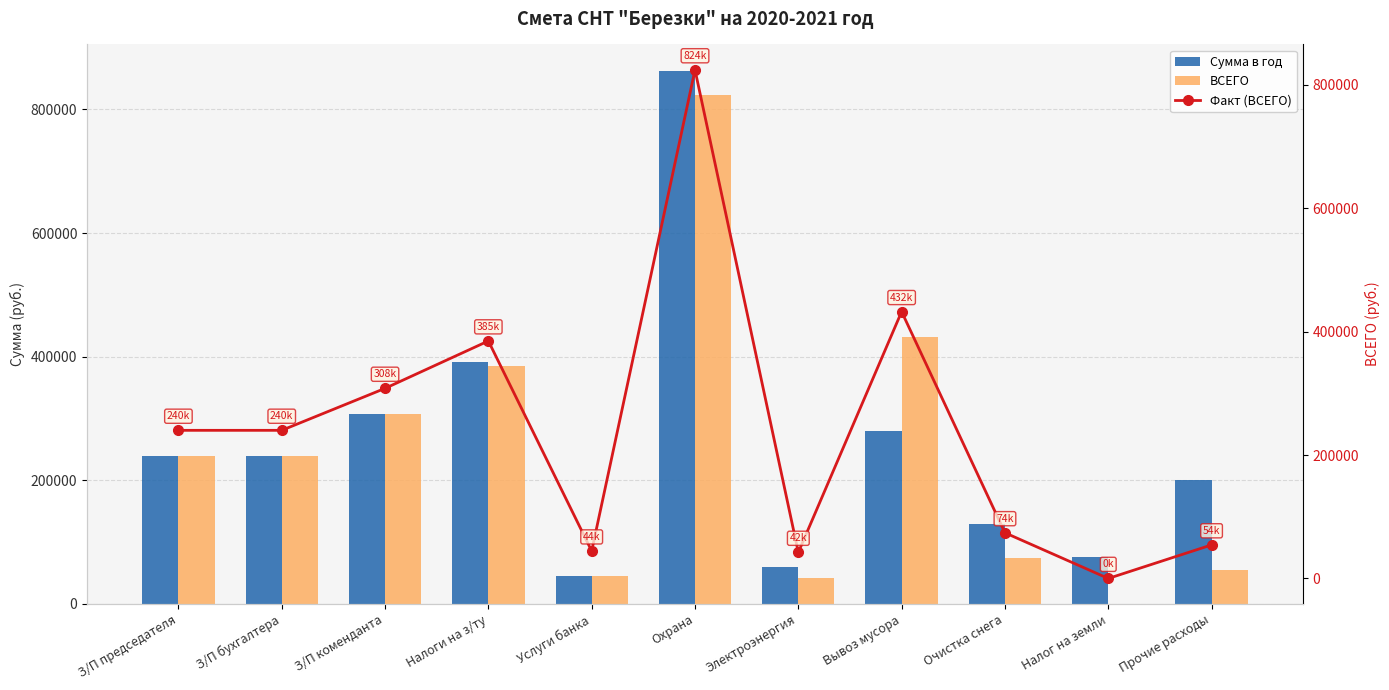

How many values in the ВСЕГО series exceed 240000?

4